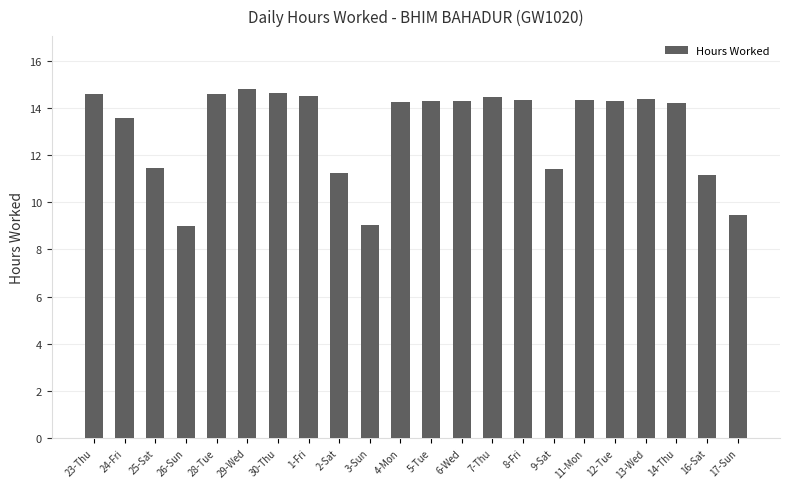

Approximately how many times larger is the value at 4-Mon compared to 16-Sat?

1.3